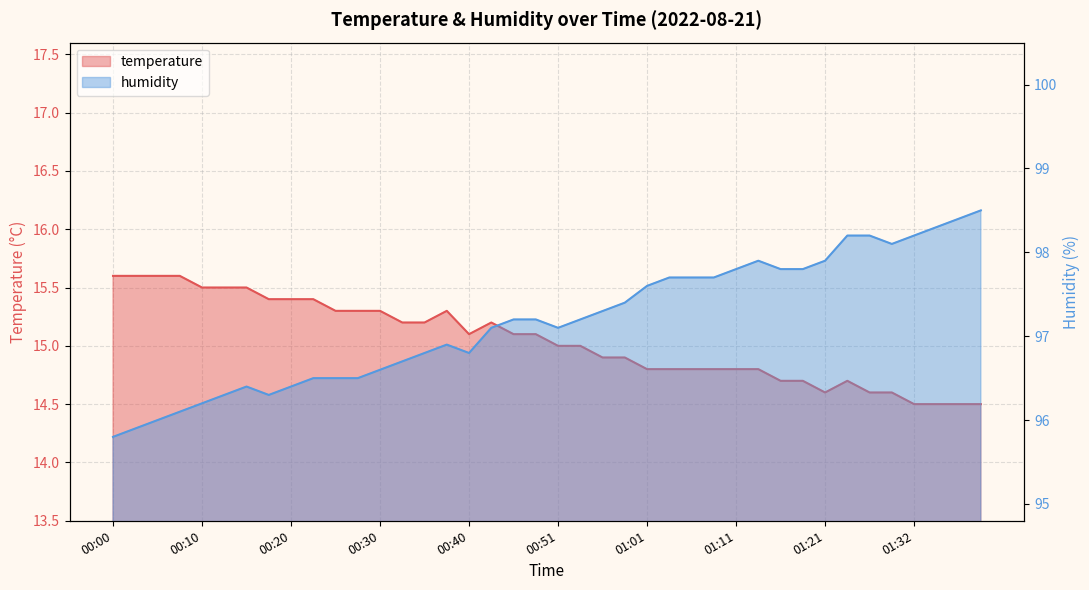

At which label does humidity reach its peak?

01:39